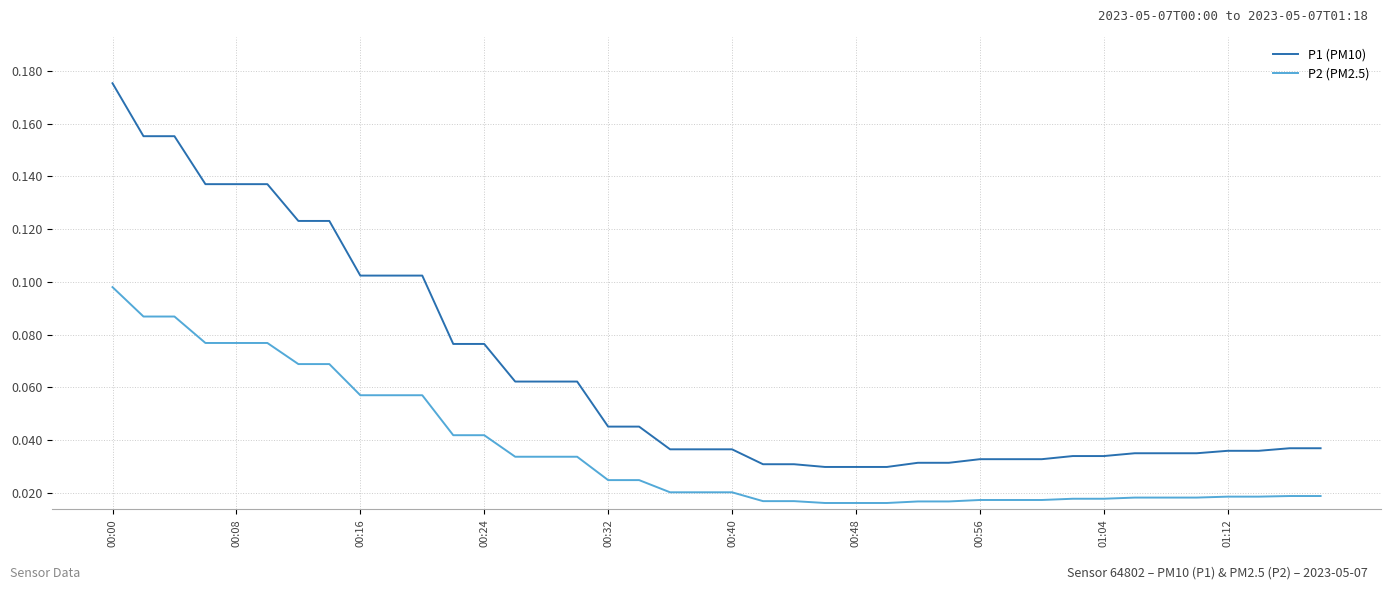

Which series has the largest total across all categories?

P1 (PM10)